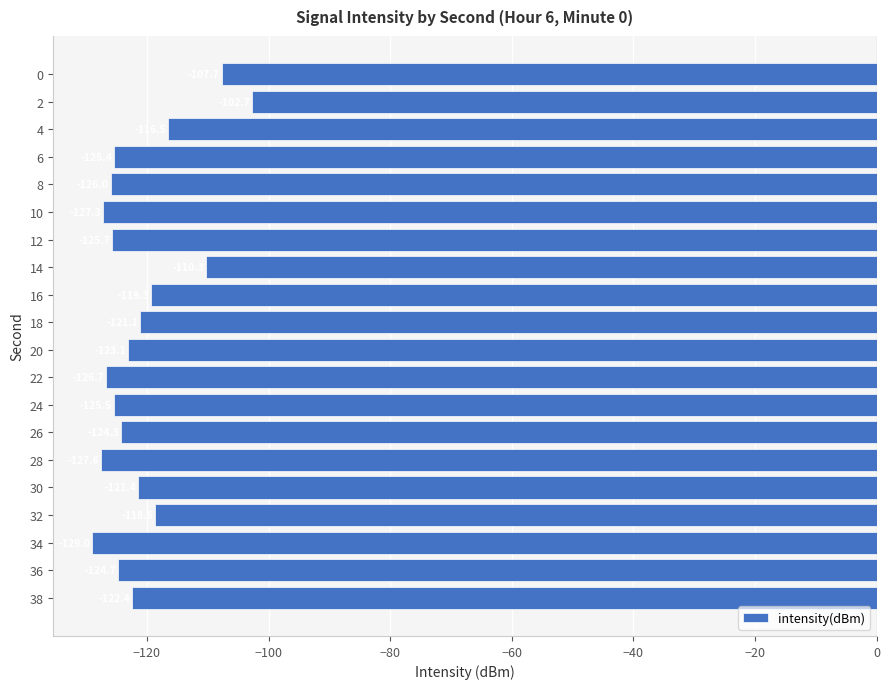

What is the difference between the maximum and minimum values?

26.2